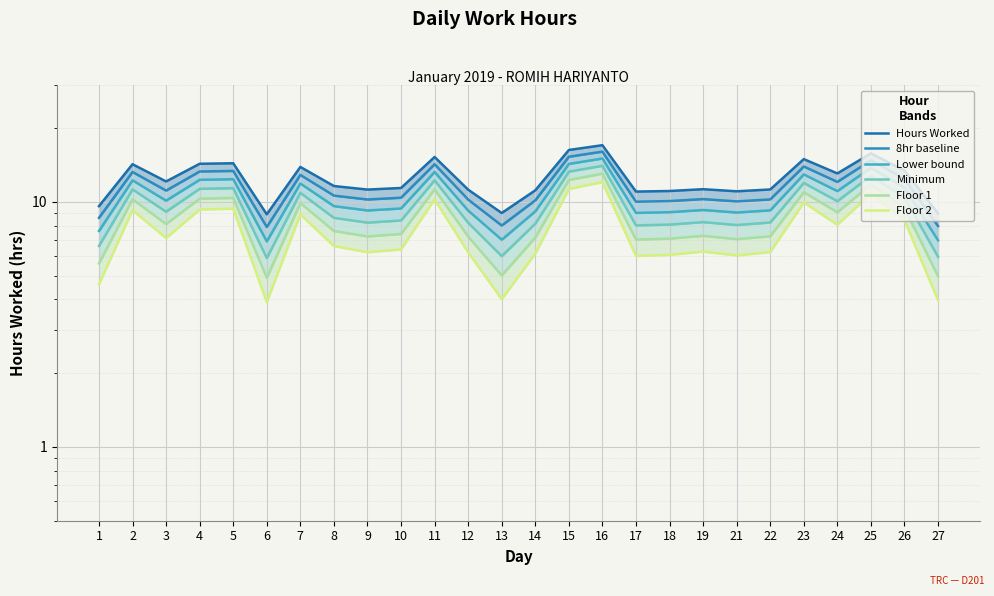

What is the sum of the Lower bound values at 3 and 25?

23.9